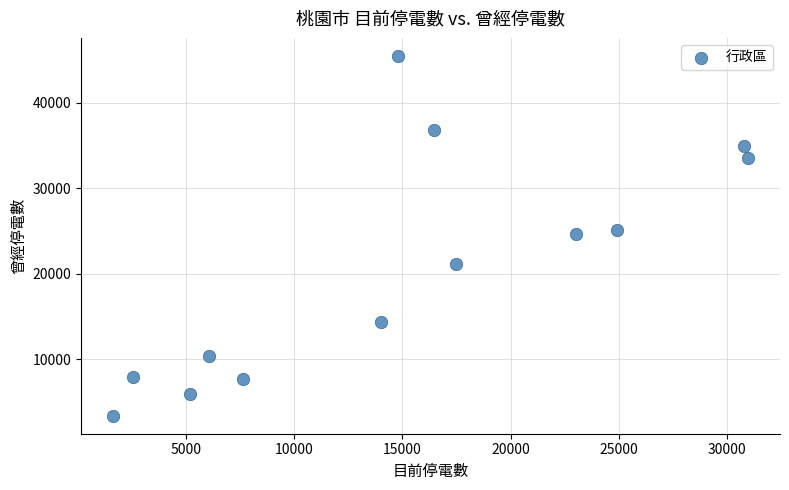

What is the range of Y values (max minus min)?

42101